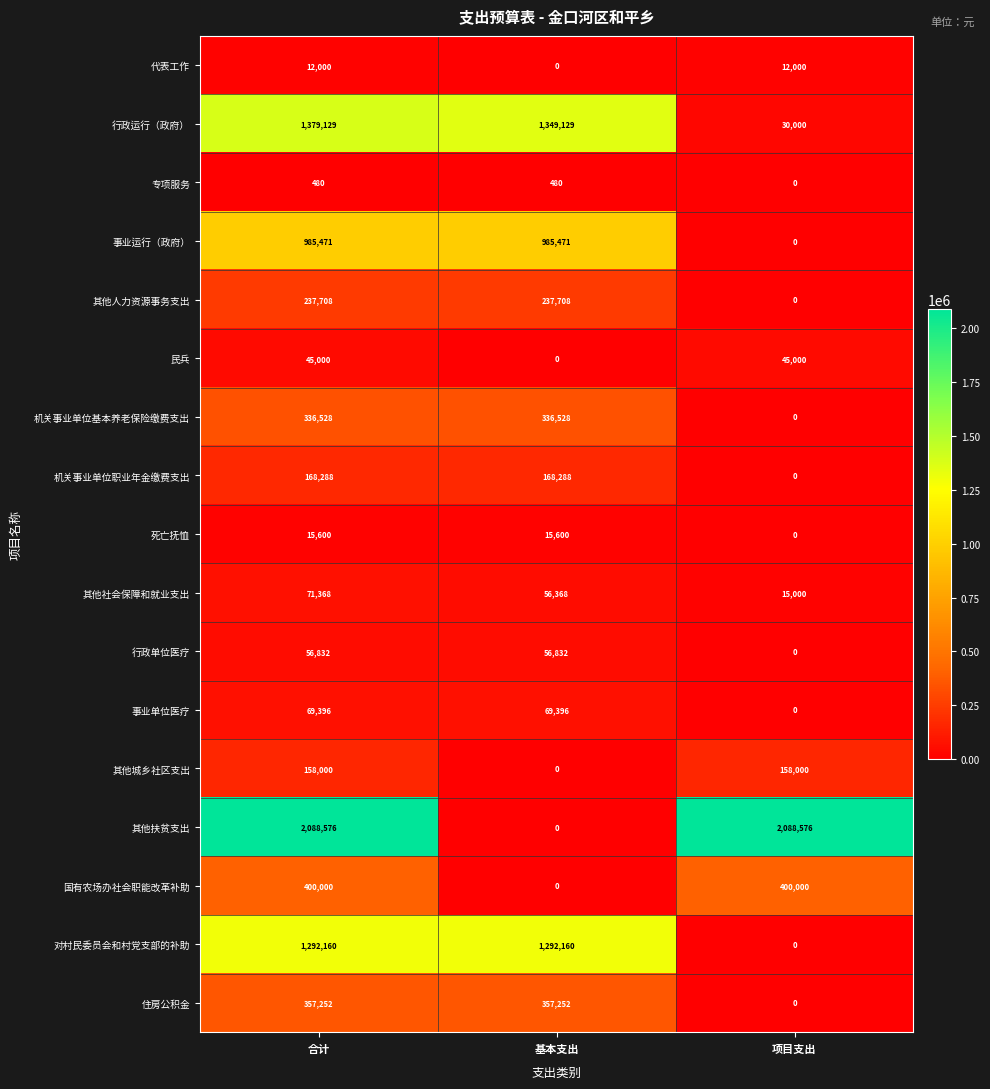

True or false: 事业单位医疗 has a value of 0 at 项目支出.

True